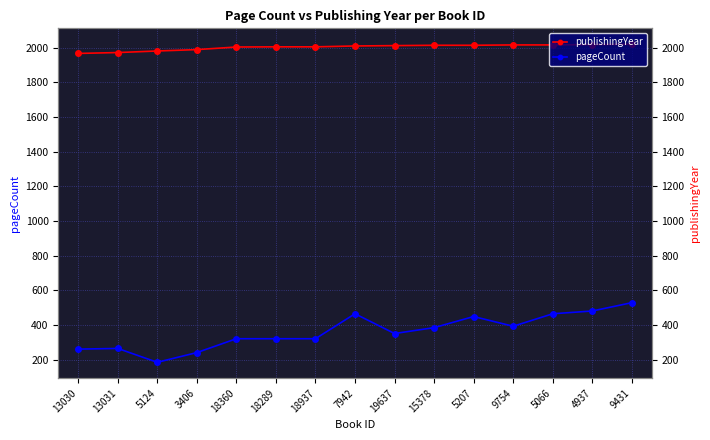

Which series has the largest total across all categories?

publishingYear